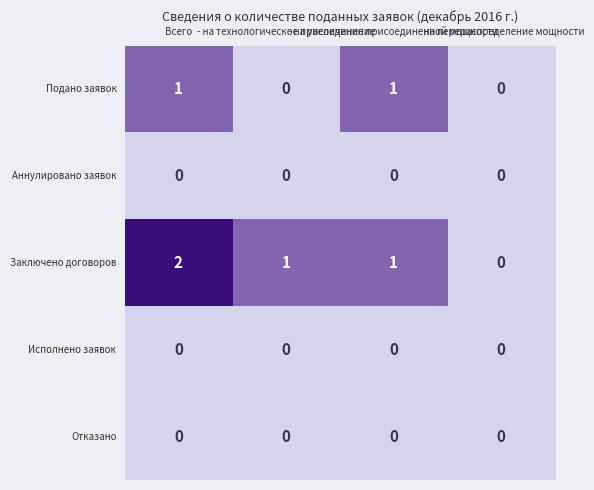

Which series has the largest total across all categories?

Заключено договоров